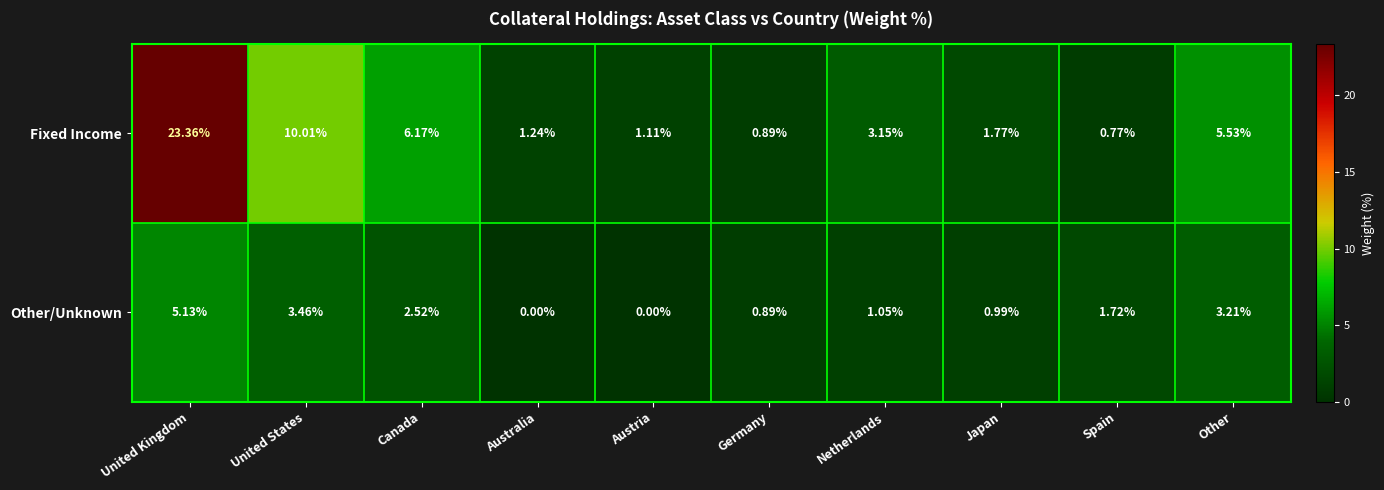

At how many categories does at least one series exceed 21?

1